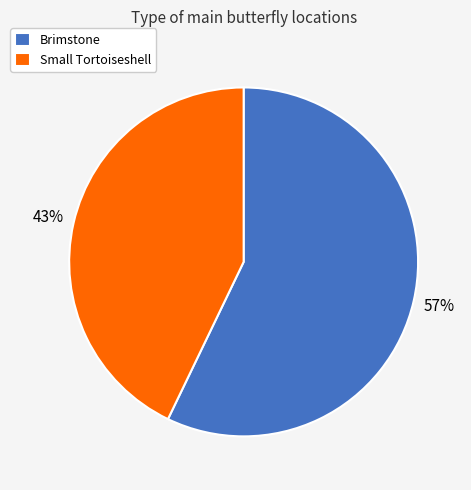

Which has a higher value, Small Tortoiseshell or Brimstone?

Brimstone